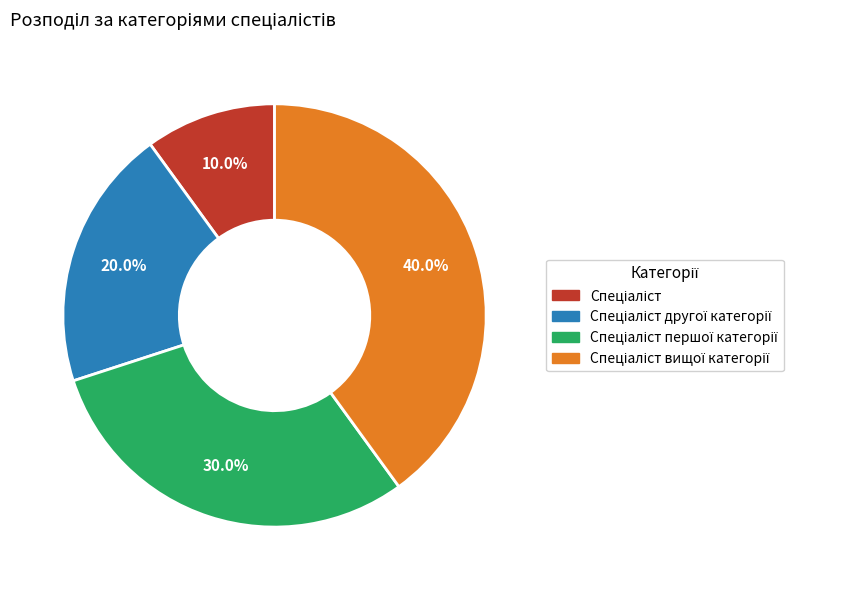

To the nearest percent, what is the difference between the largest and smallest slice percentages?

30%